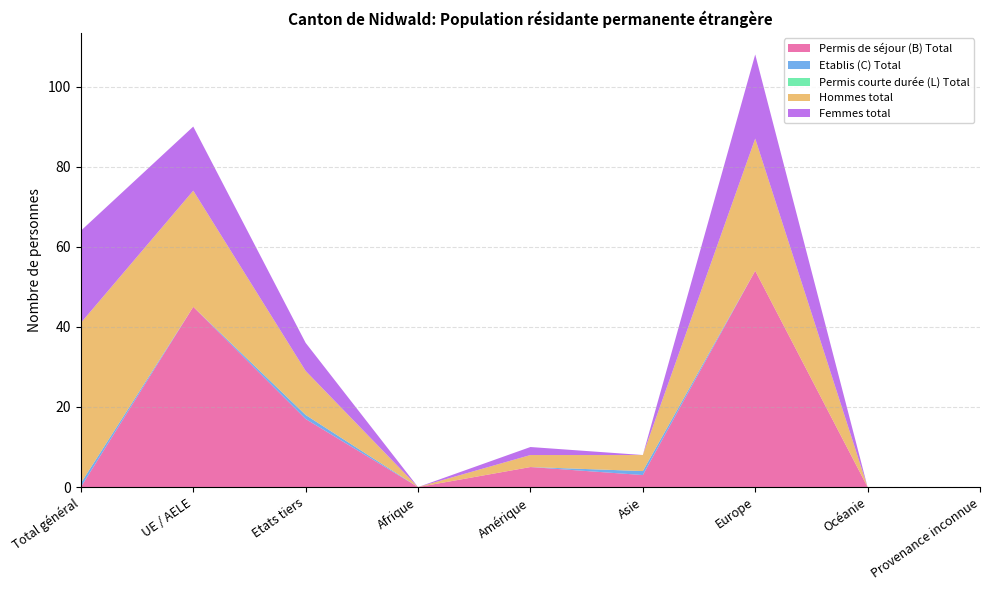

Reading left to right, transcribe all the data shown in this chart.

Permis de séjour (B) Total: Total général=0	UE / AELE=45	Etats tiers=17	Afrique=0	Amérique=5	Asie=3	Europe=54	Océanie=0	Provenance inconnue=0
Etablis (C) Total: Total général=1	UE / AELE=0	Etats tiers=1	Afrique=0	Amérique=0	Asie=1	Europe=0	Océanie=0	Provenance inconnue=0
Permis courte durée (L) Total: Total général=0	UE / AELE=0	Etats tiers=0	Afrique=0	Amérique=0	Asie=0	Europe=0	Océanie=0	Provenance inconnue=0
Hommes total: Total général=40	UE / AELE=29	Etats tiers=11	Afrique=0	Amérique=3	Asie=4	Europe=33	Océanie=0	Provenance inconnue=0
Femmes total: Total général=23	UE / AELE=16	Etats tiers=7	Afrique=0	Amérique=2	Asie=0	Europe=21	Océanie=0	Provenance inconnue=0